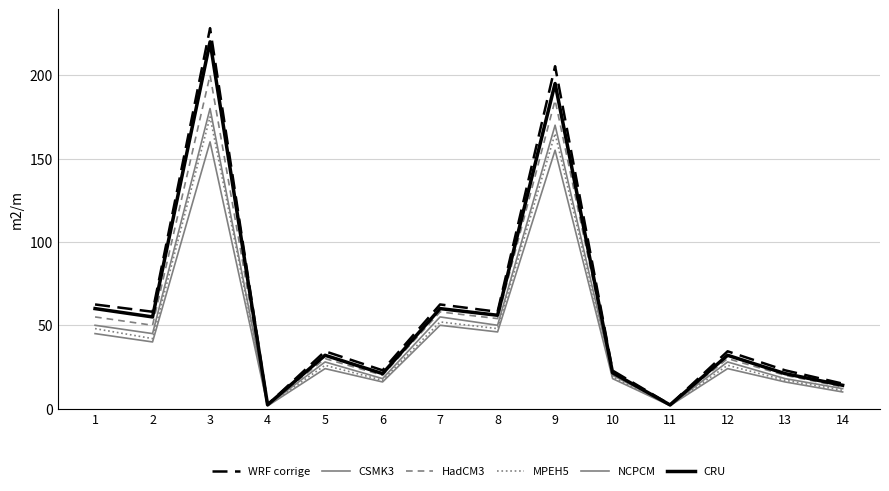

What is the difference between the maximum and minimum values in the CRU series?

217.8